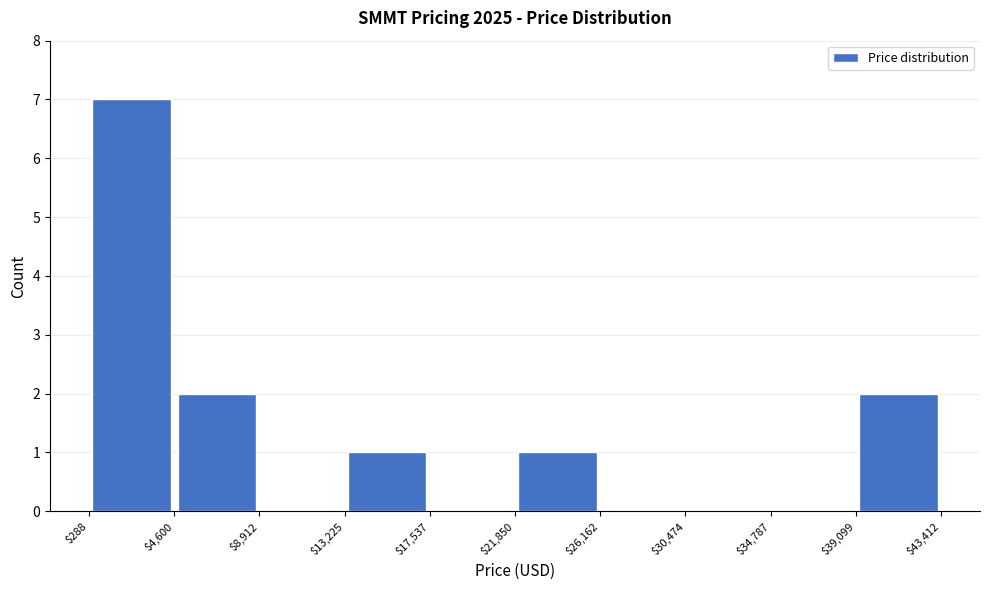

Which range on the x-axis has the tallest bar?

$288 to $4,600